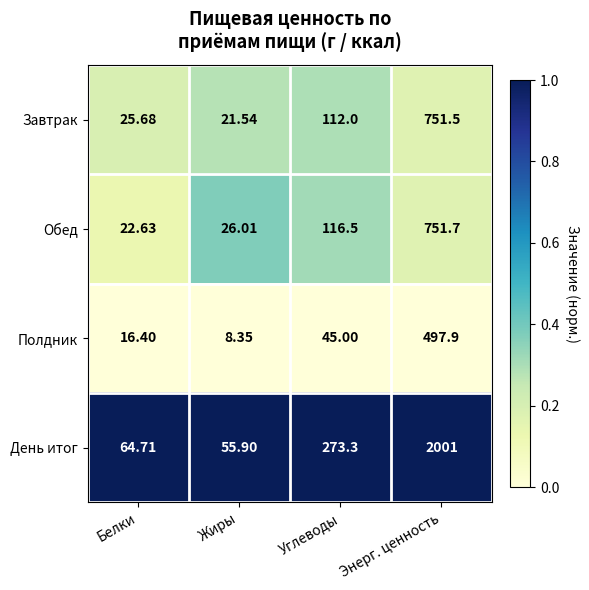

List the series in order of their peak value, highest first.

День итог, Обед, Завтрак, Полдник